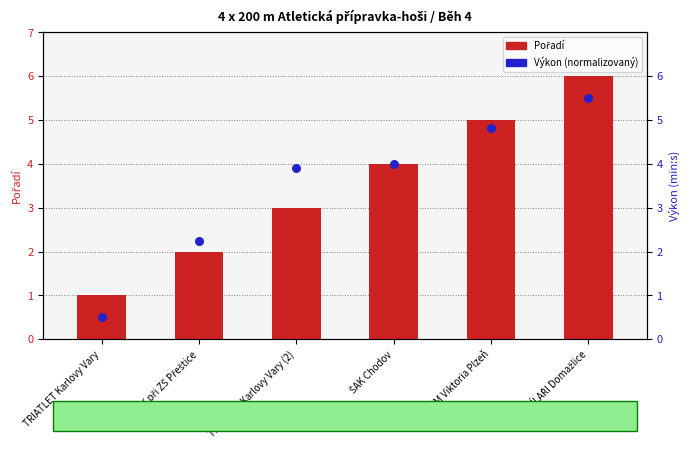

What is the total value across all series at AKM Viktoria Plzeň?

9.8